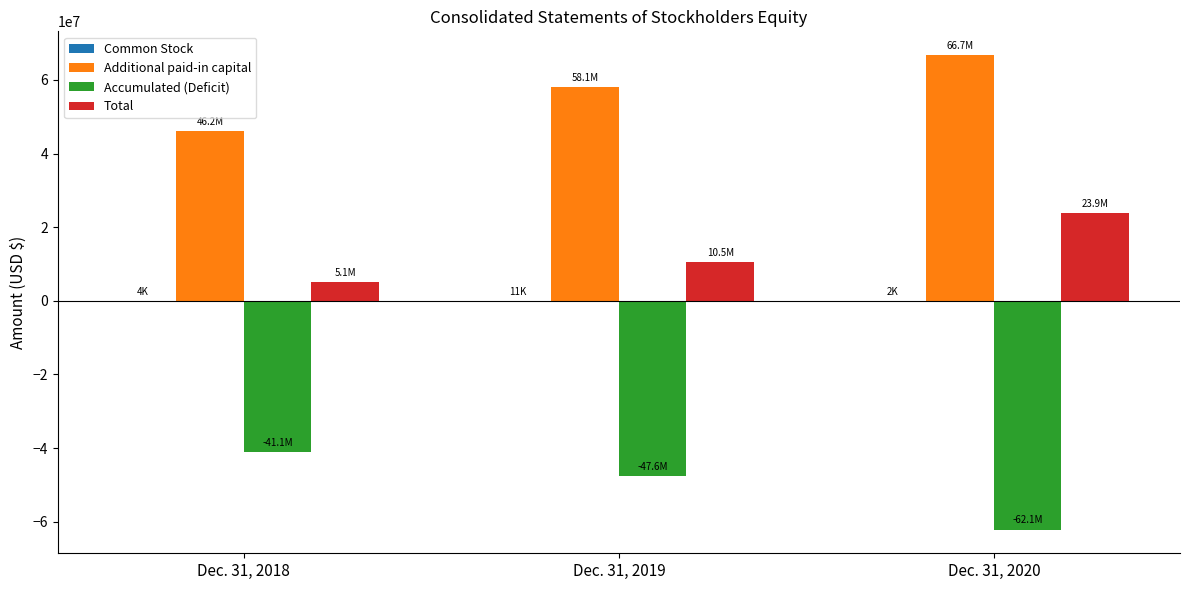

Which series has the largest total across all categories?

Additional paid-in capital